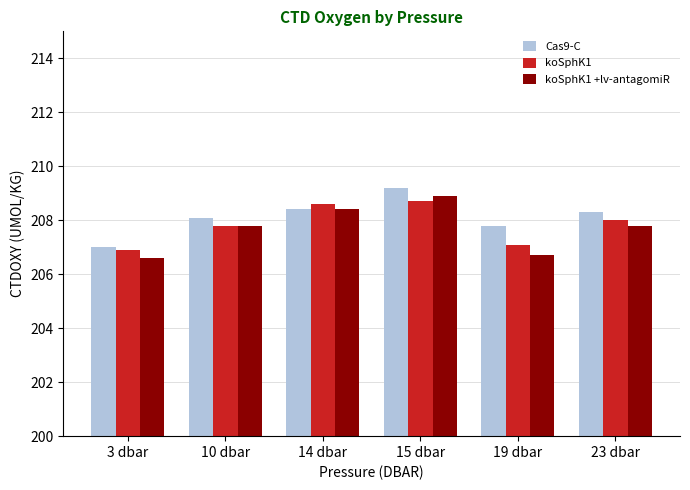

How many bars are there in total?

18